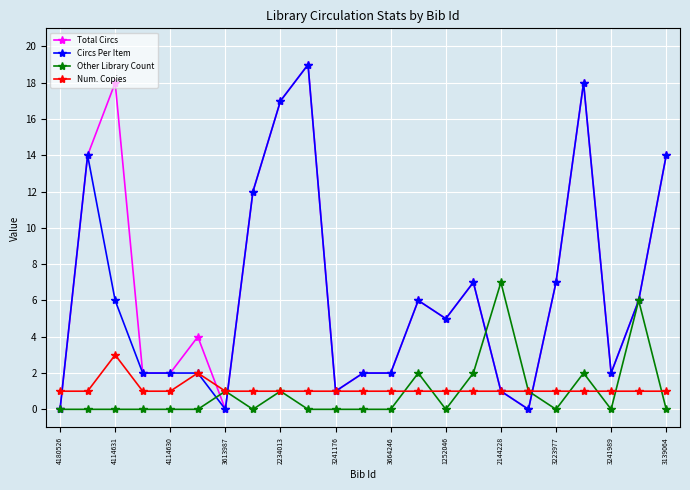

Count the number of categories in the chart.

23